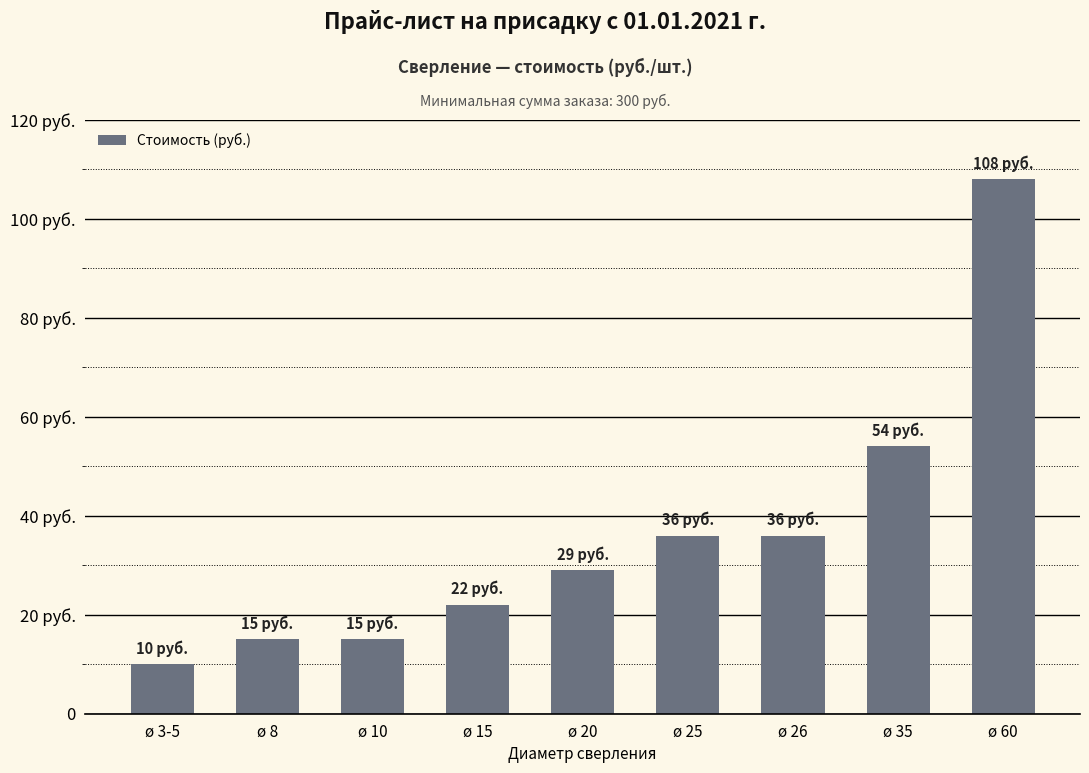

The value at ø 60 is 41. True or false?

False